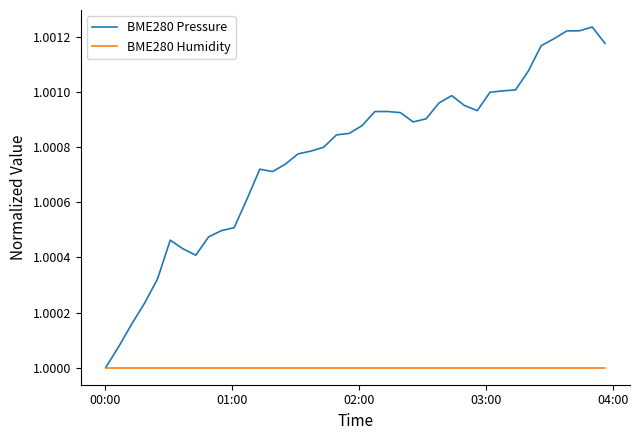

Rank the series by their maximum value, from highest to lowest.

BME280 Pressure, BME280 Humidity